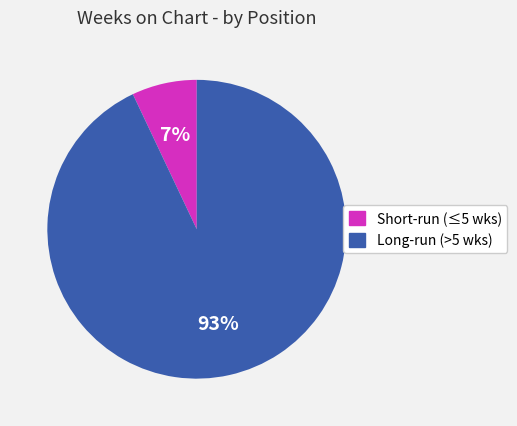

To the nearest percent, what is the difference between the largest and smallest slice percentages?

86%